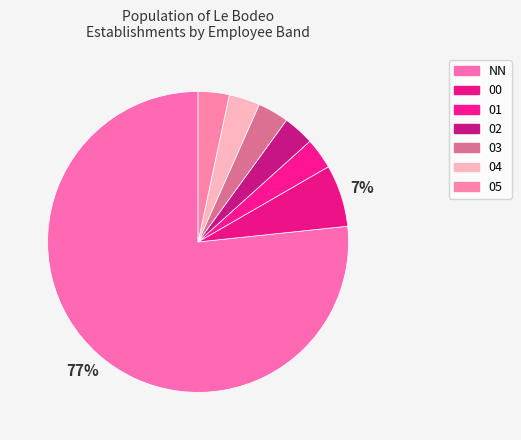

Count the number of slices in the pie.

7